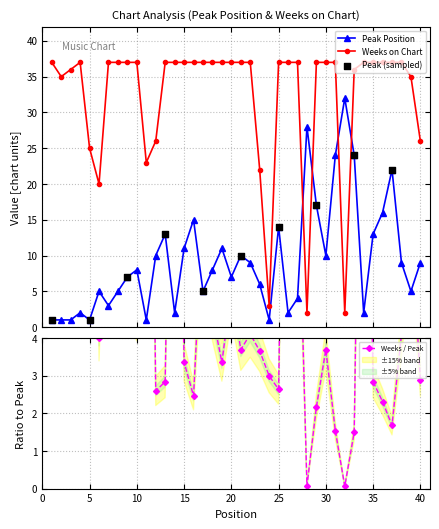

What is the highest value of the Weeks on Chart series?

37